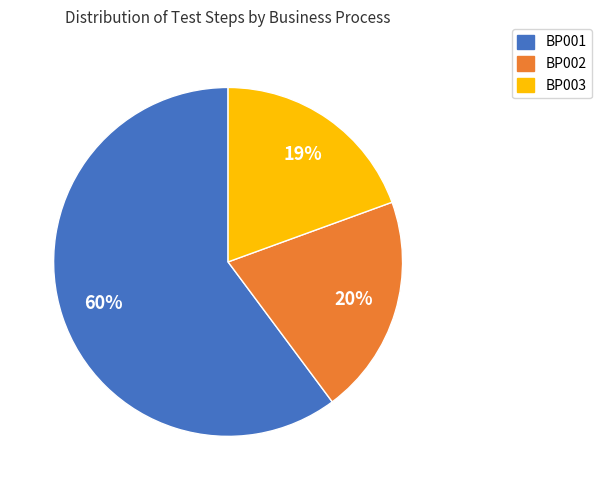

To the nearest percent, what is the combined percentage of BP002 and BP001?

81%